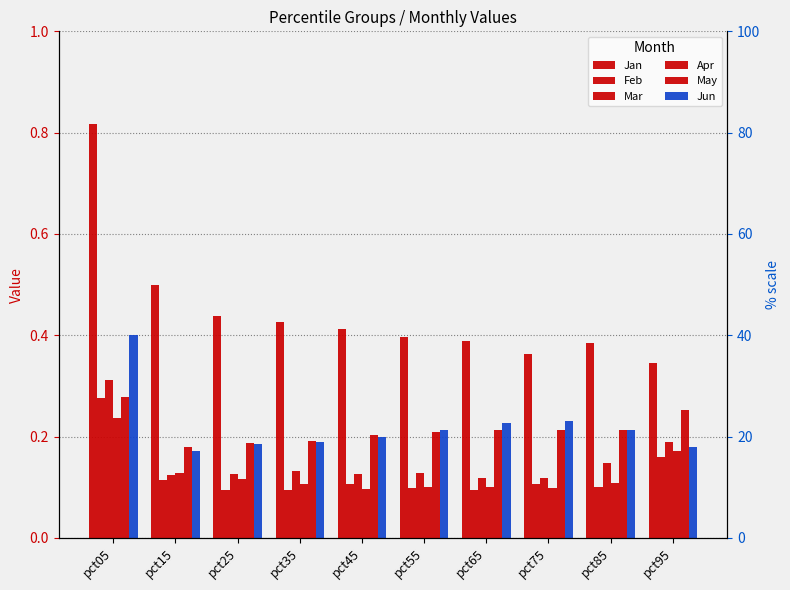

What is the total value across all series at pct25?

1.1